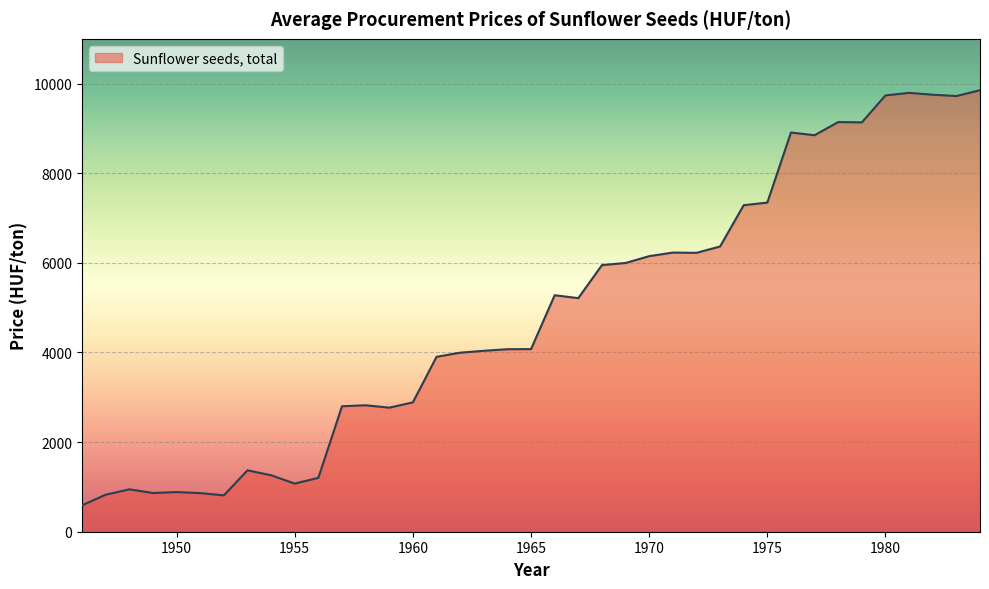

What is the maximum value shown in the chart?

9853